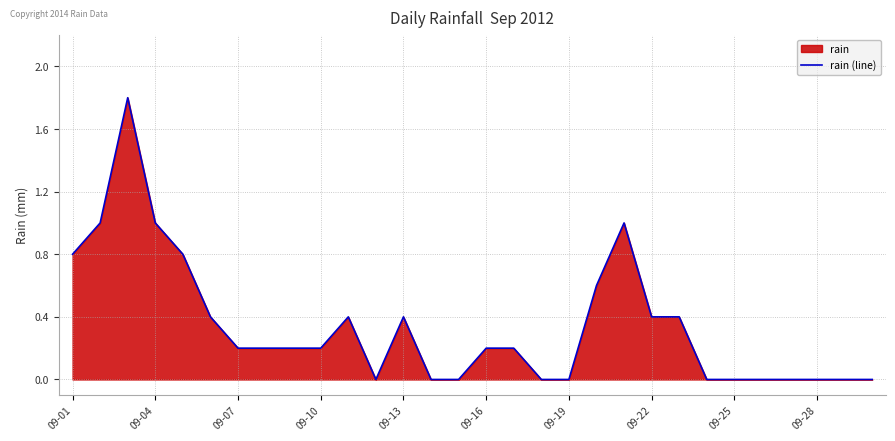

Count the number of values greater than 0.

18